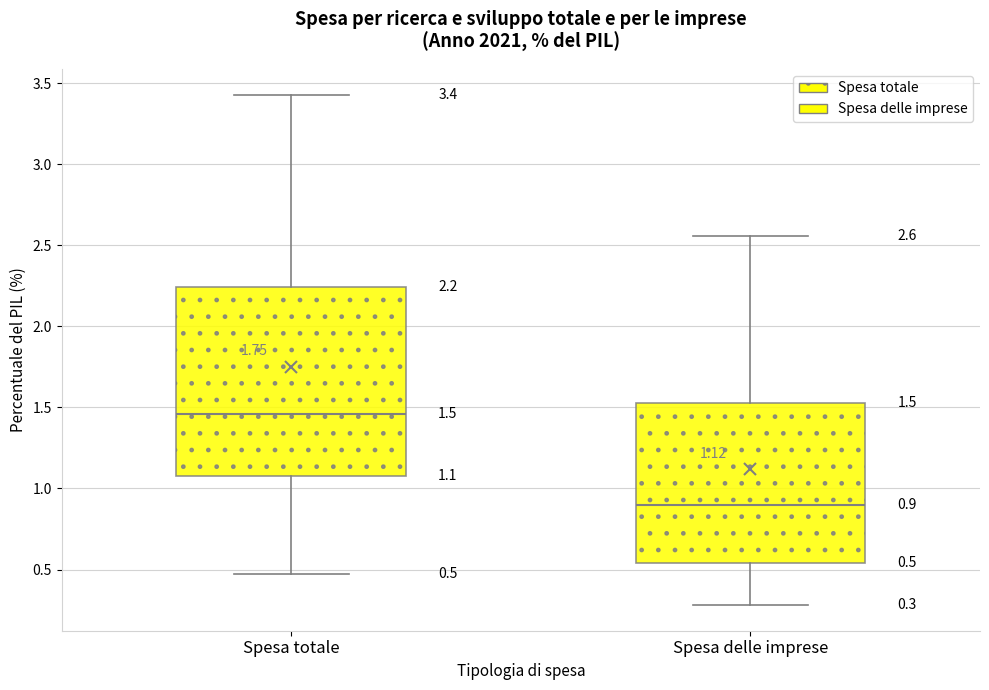

Comparing the boxes themselves (not the whiskers), which one is the tallest?

Spesa totale